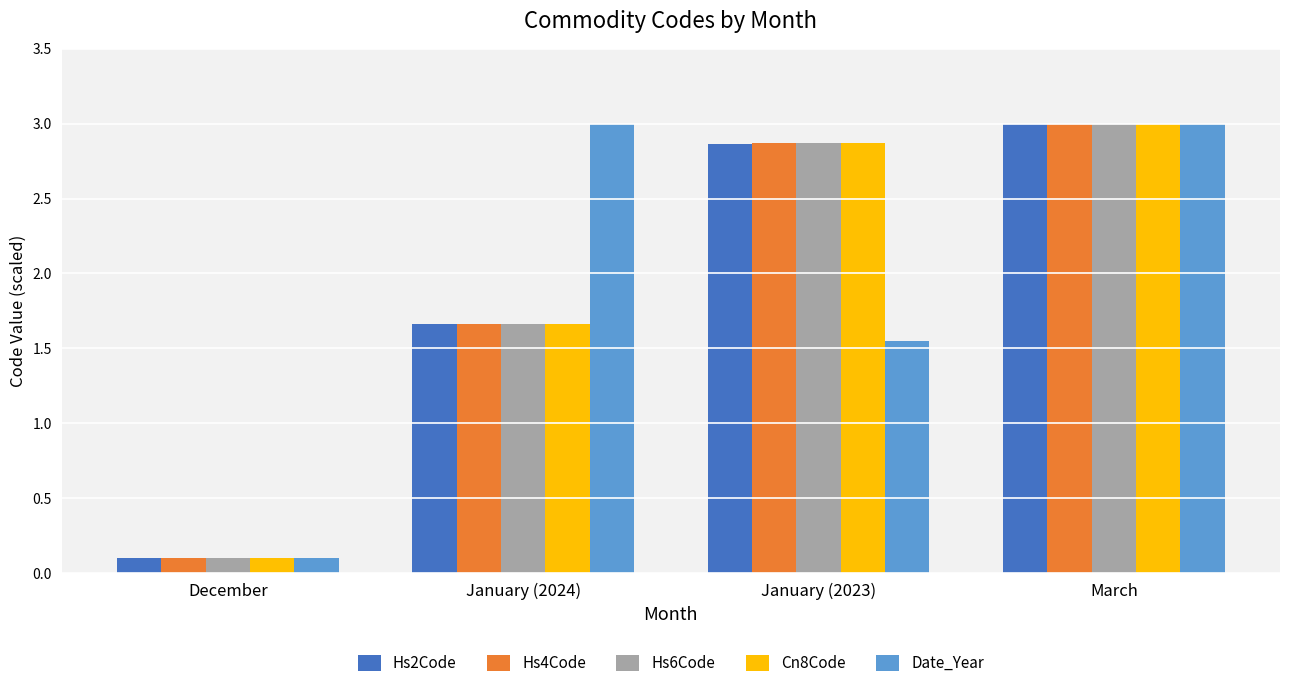

How many series are shown in this chart?

5